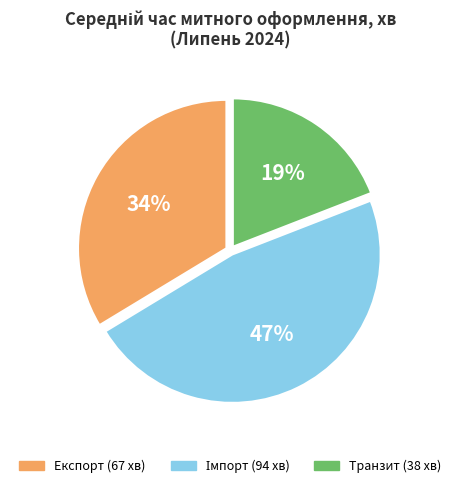

The Експорт slice represents 23% of the pie. True or false?

False